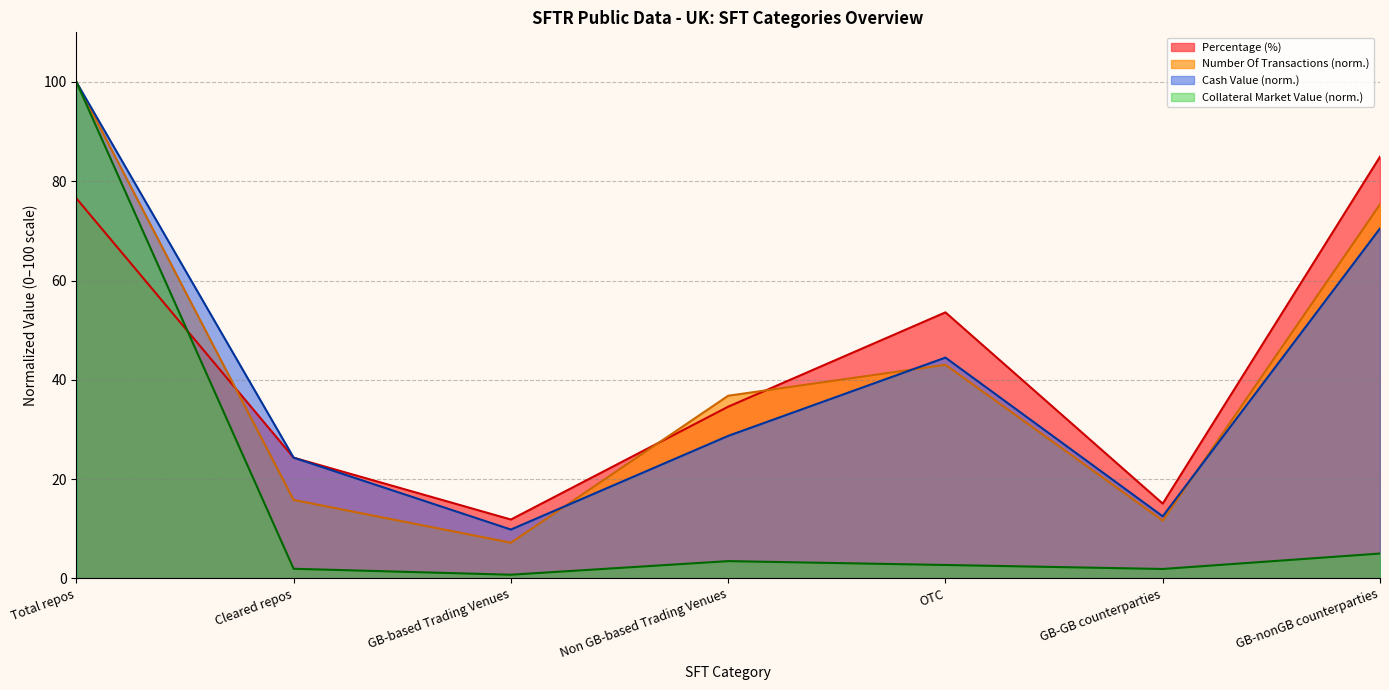

Which series ends up on top after the final intersection of Number Of Transactions and Percentage?

Percentage